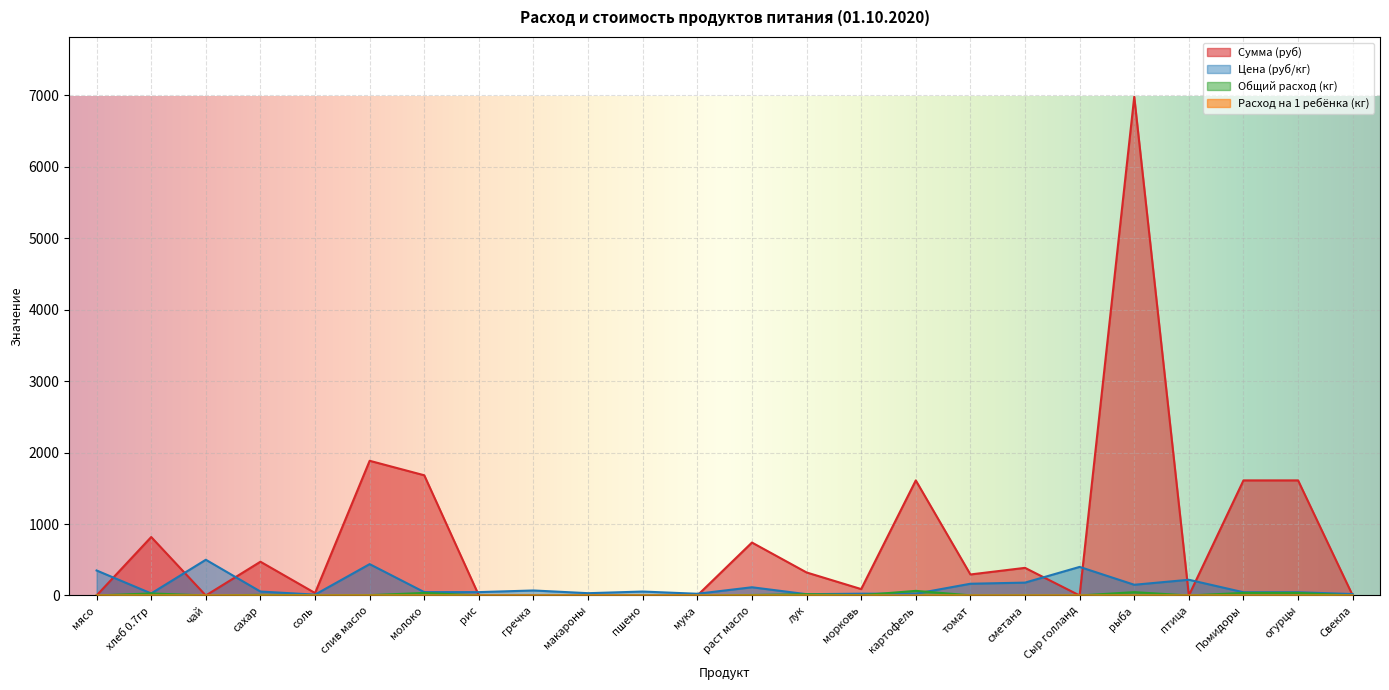

What is the difference between the second highest and minimum values in the Расход на 1 ребёнка (кг) series?

0.1